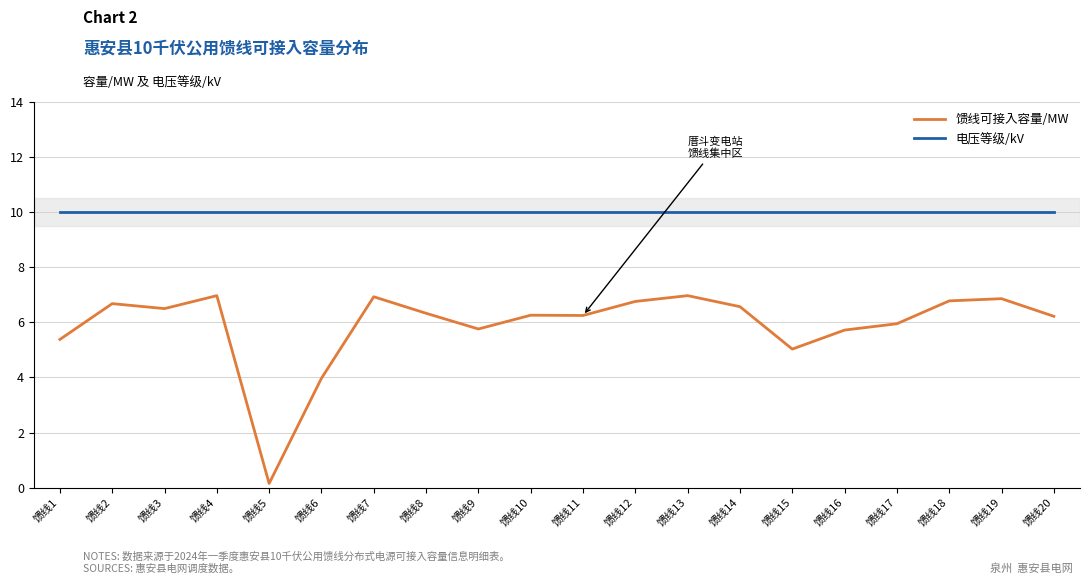

Which series has the largest total across all categories?

电压等级/kV